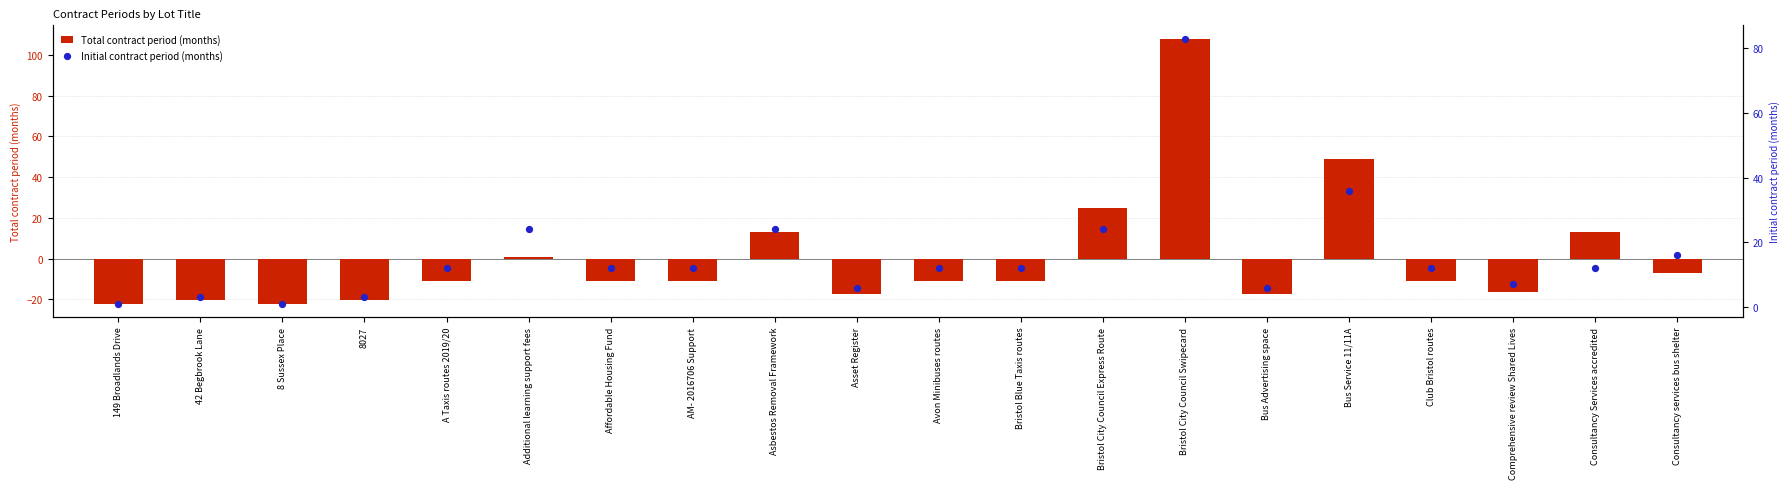

Is the value of Initial contract period (months) at Bristol Blue Taxis routes greater than the value of Total contract period (months) at Bus Service 11/11A?

No